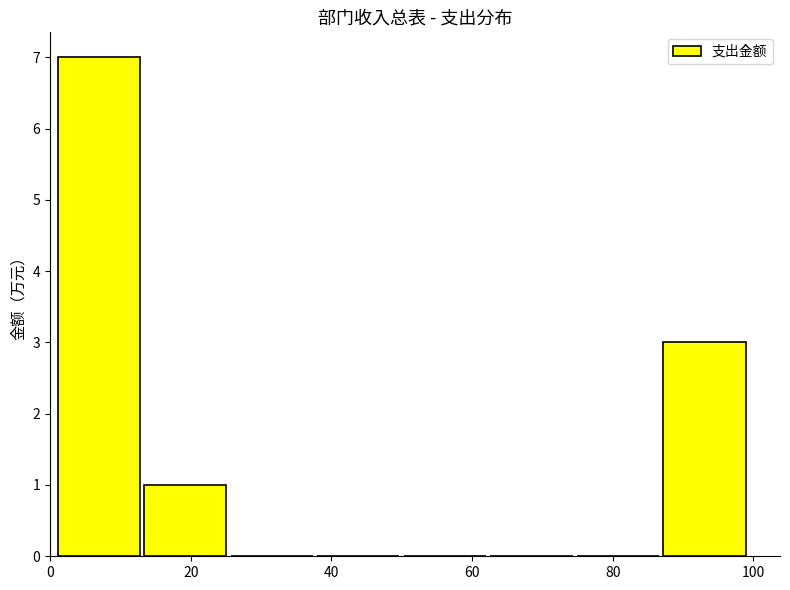

Reading left to right, transcribe this chart: for each bar, give the range it covers on the x-axis and its height. Neither the bar edges nor the heights are printed on the chart, so give them approximately, as read against the axes.

0 to 14: 7
14 to 26: 1
26 to 38: 0
38 to 50: 0
50 to 62: 0
62 to 74: 0
74 to 86: 0
86 to 100: 3